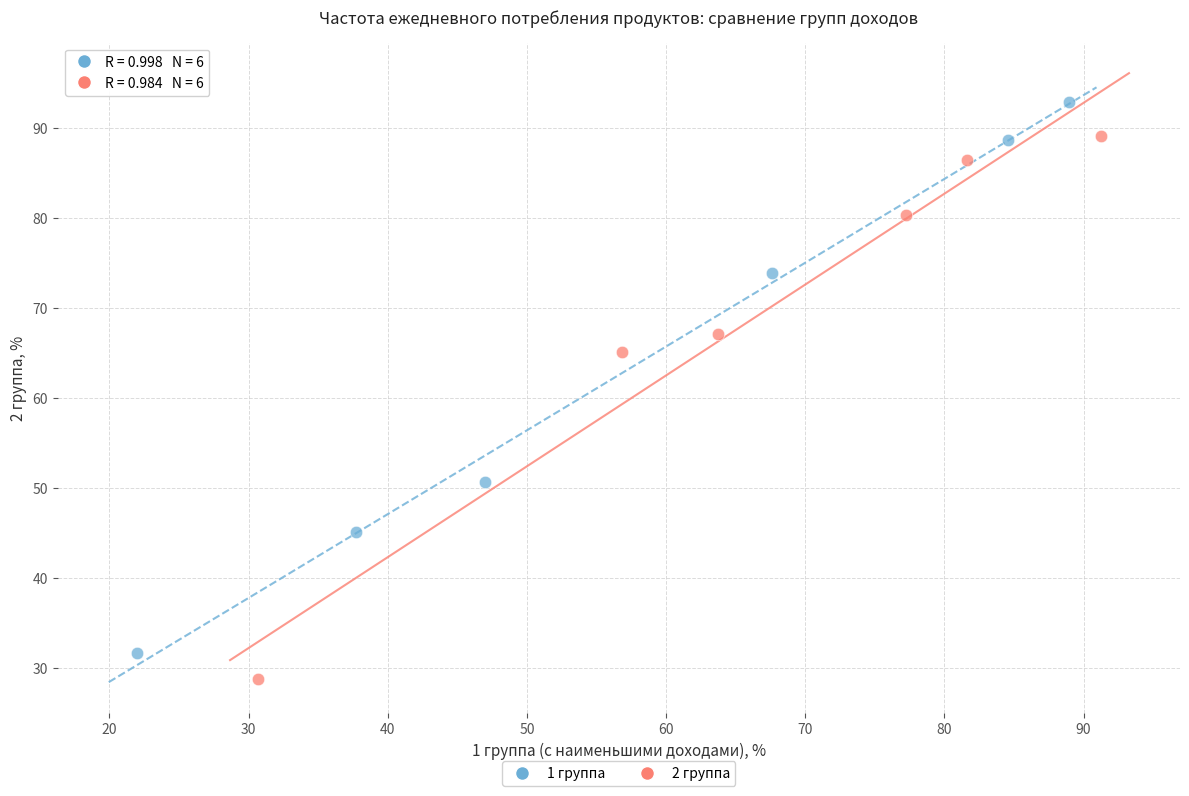

What are all the series names shown in the legend?

1 группа, 2 группа